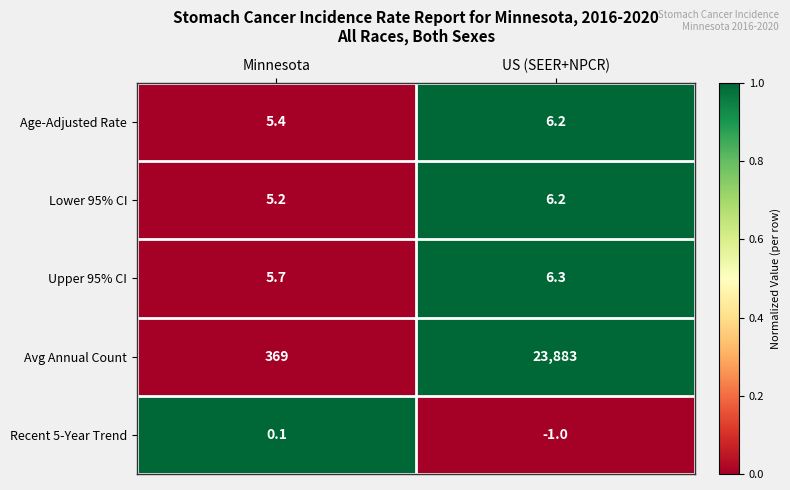

What is the sum of all Lower 95% CI values?

11.4